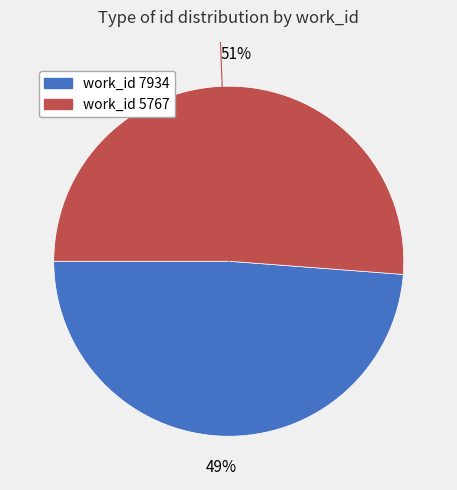

To the nearest percent, what is the average slice percentage?

50%